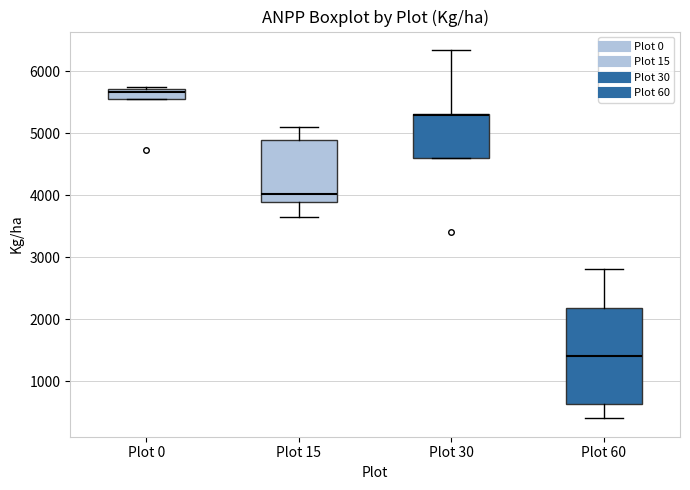

Reading left to right, transcribe this box plot: for each box, give where its median line is, the range the box spans, and where its two whiskers end, as read against the y-axis. The values are not printed on the chart, so give them approximately, as read against the axis.

Plot 0: median 5700 (just below the box's upper edge), box 5500 to 5700, whiskers 5500 to 5700
Plot 15: median 4000, box 3900 to 4900, whiskers 3700 to 5100
Plot 30: median 5300 (drawn on the box's upper edge), box 4600 to 5300, whiskers 4600 to 6300
Plot 60: median 1400, box 600 to 2200, whiskers 400 to 2800